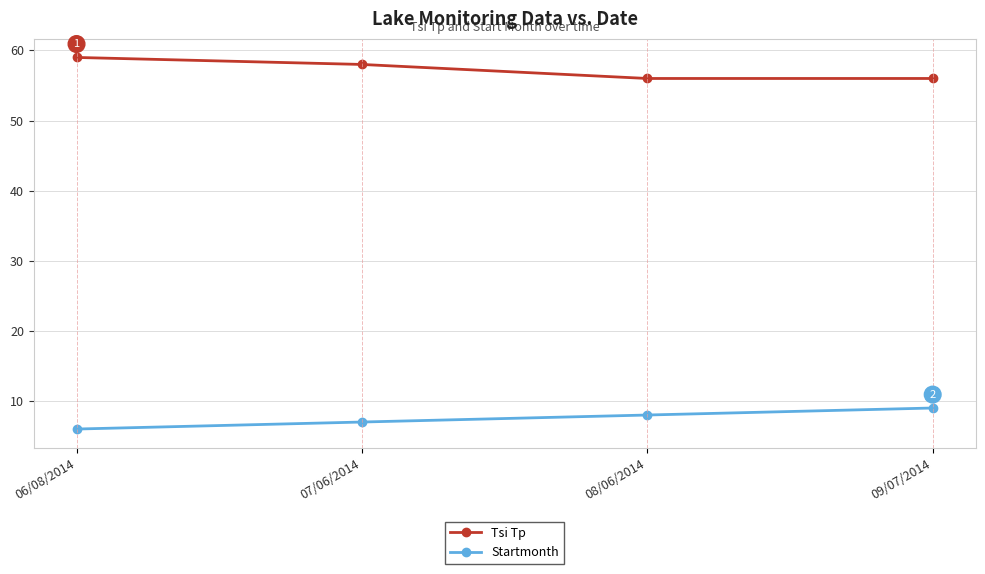

Which label corresponds to the smallest value in the chart?

06/08/2014